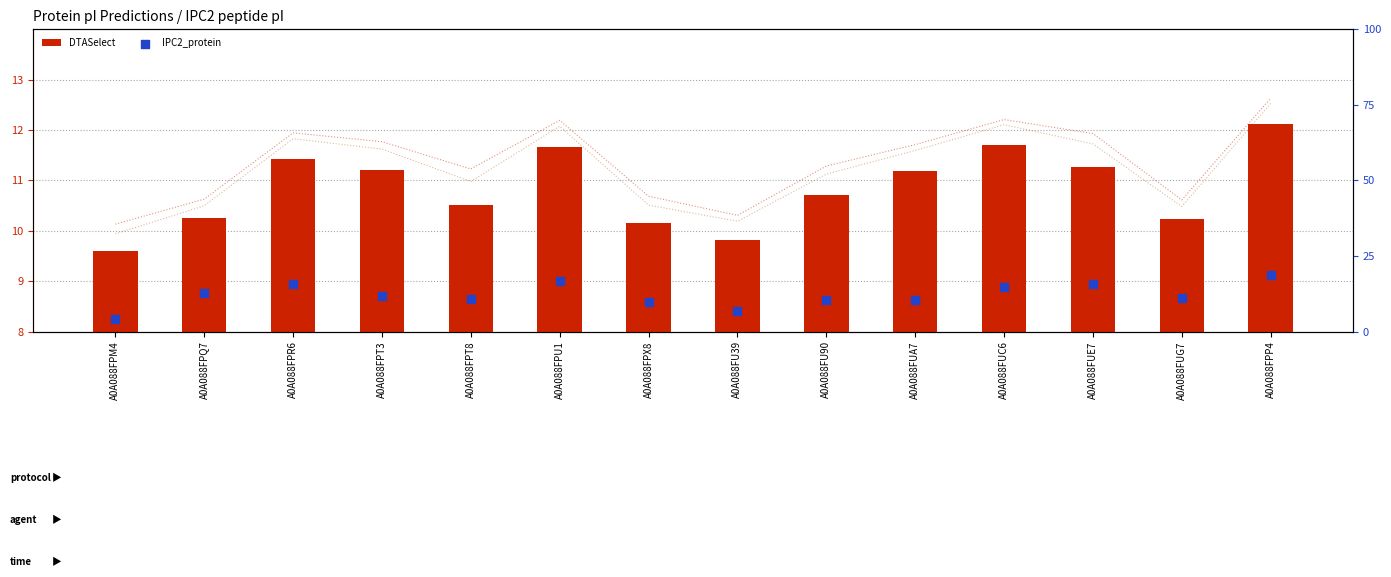

At which category is the sum across all series the highest?

A0A088FPP4